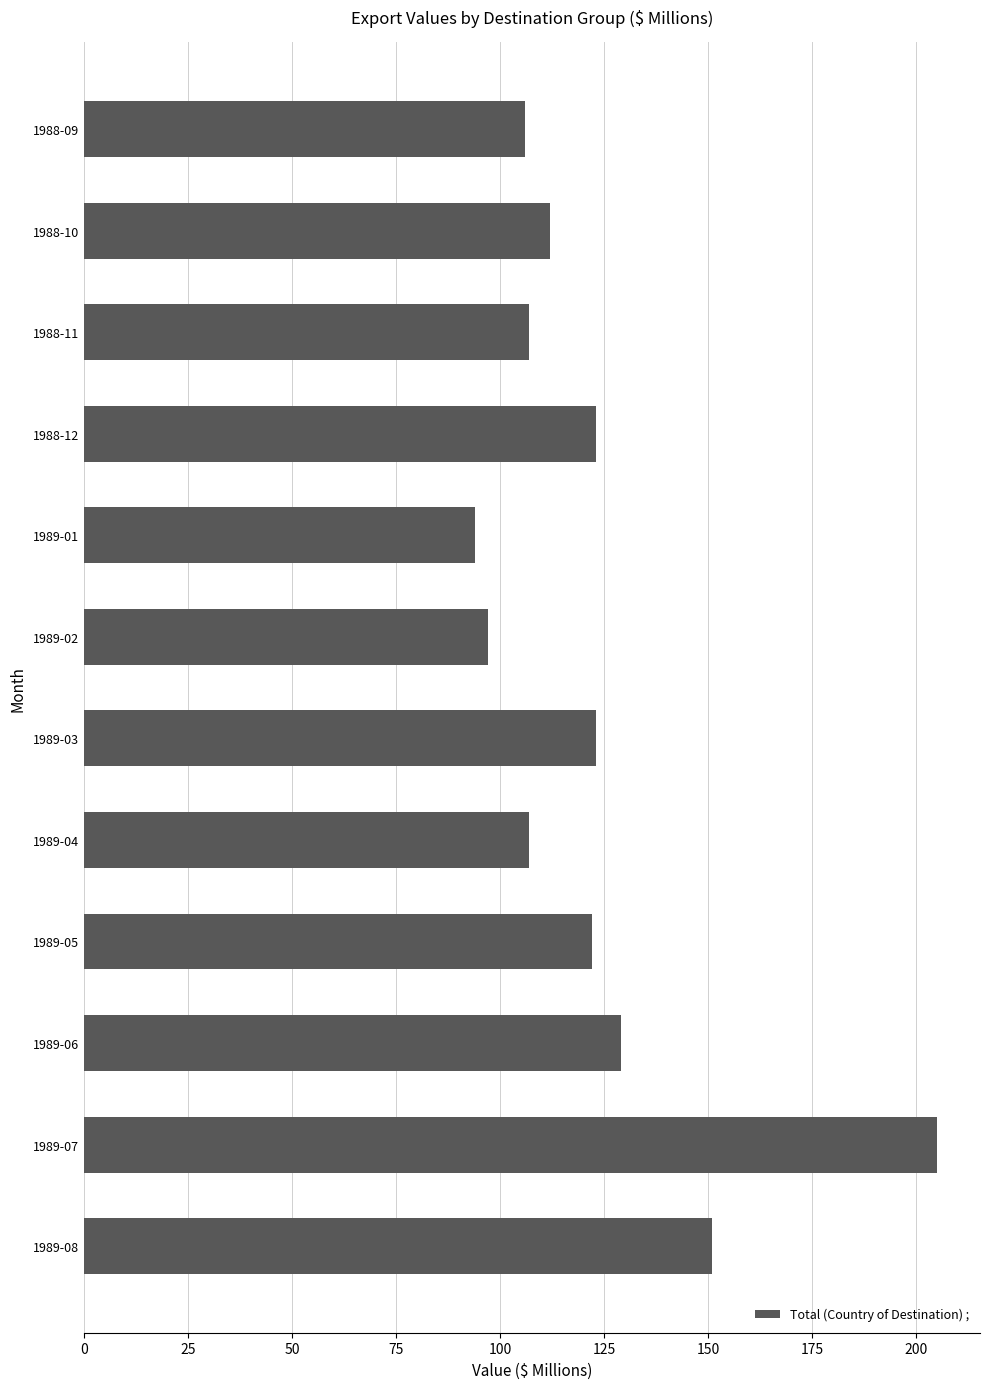

How many bars are there in total?

12